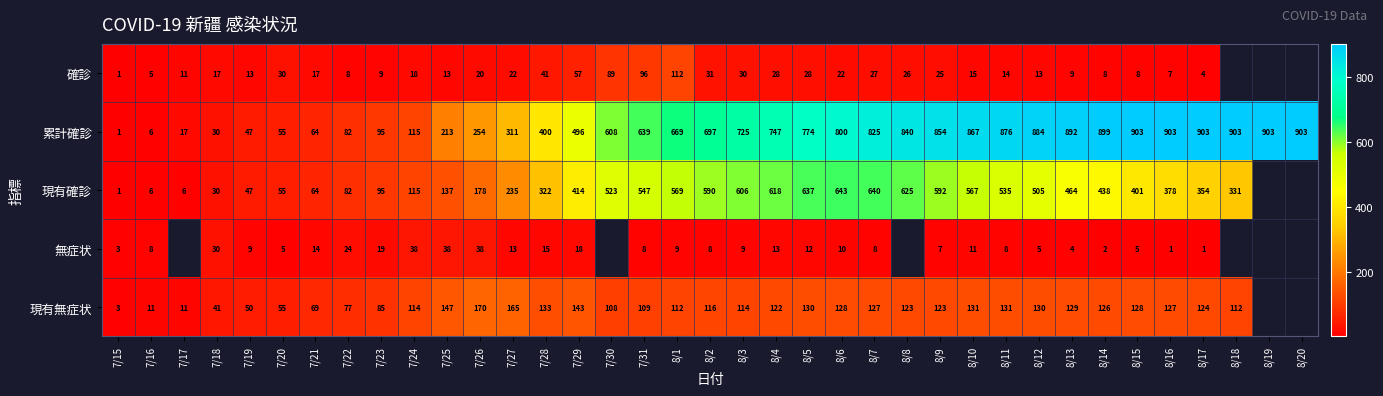

Is it true that 累計確診 equals 884 at 8/12?

True